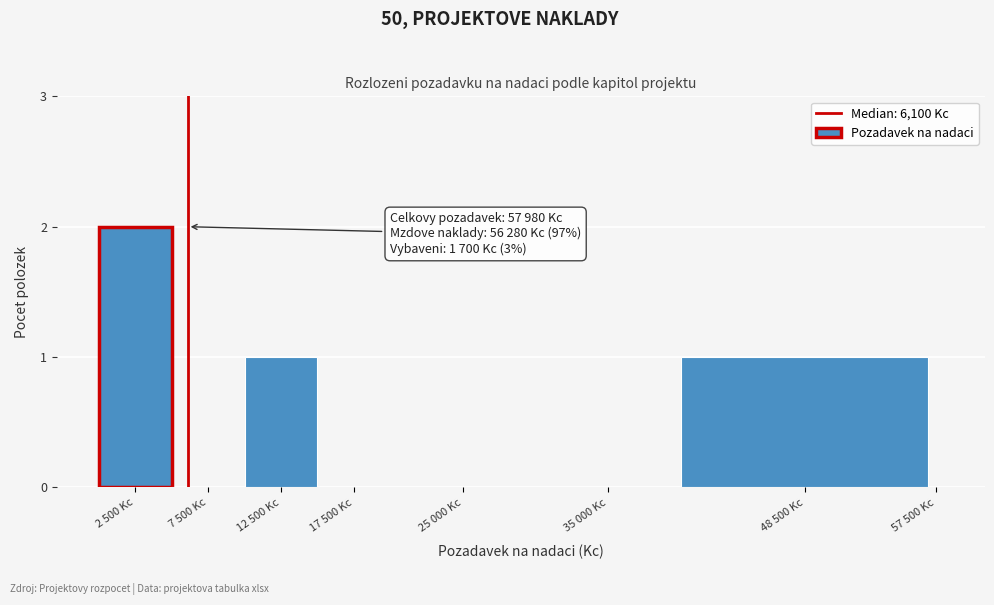

Reading right to left, transcribe all the data shown in this chart.

57 500 Kc=0	48 500 Kc=1	35 000 Kc=0	25 000 Kc=0	17 500 Kc=0	12 500 Kc=1	7 500 Kc=0	2 500 Kc=2